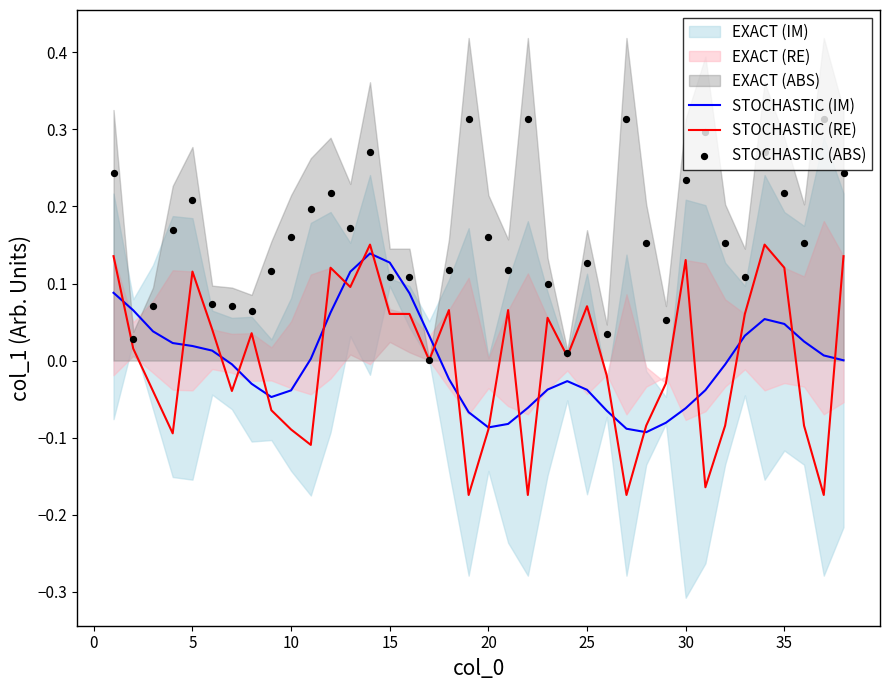

Which series contains the lowest Y value?

STOCHASTIC (RE)